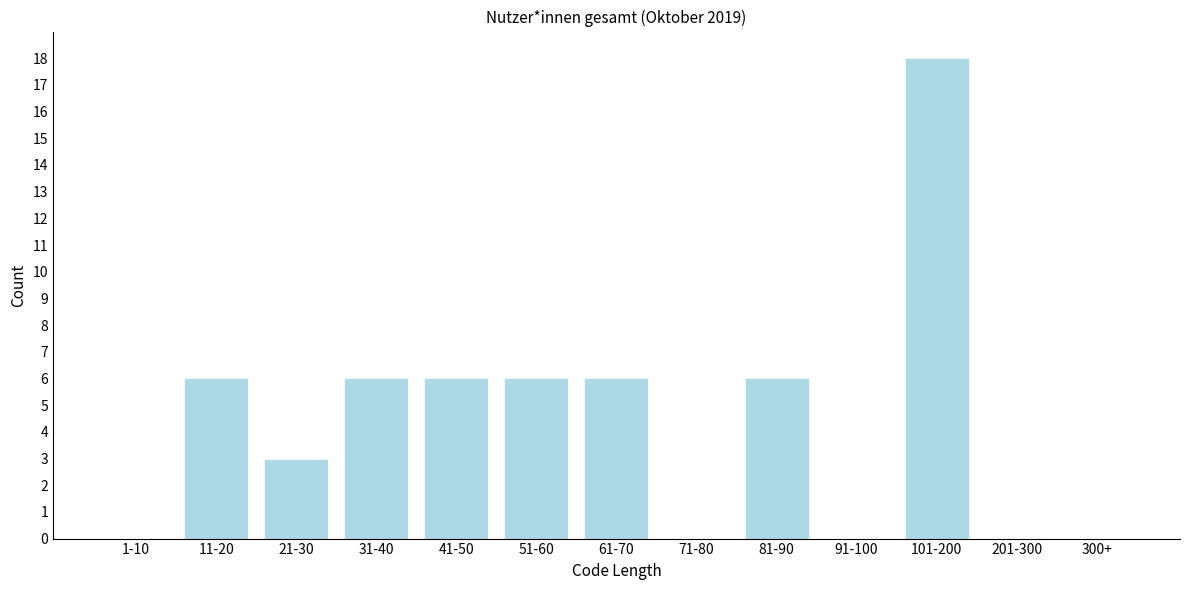

Reading left to right, list all the values displayed in this chart.

1-10=0	11-20=6	21-30=3	31-40=6	41-50=6	51-60=6	61-70=6	71-80=0	81-90=6	91-100=0	101-200=18	201-300=0	300+=0